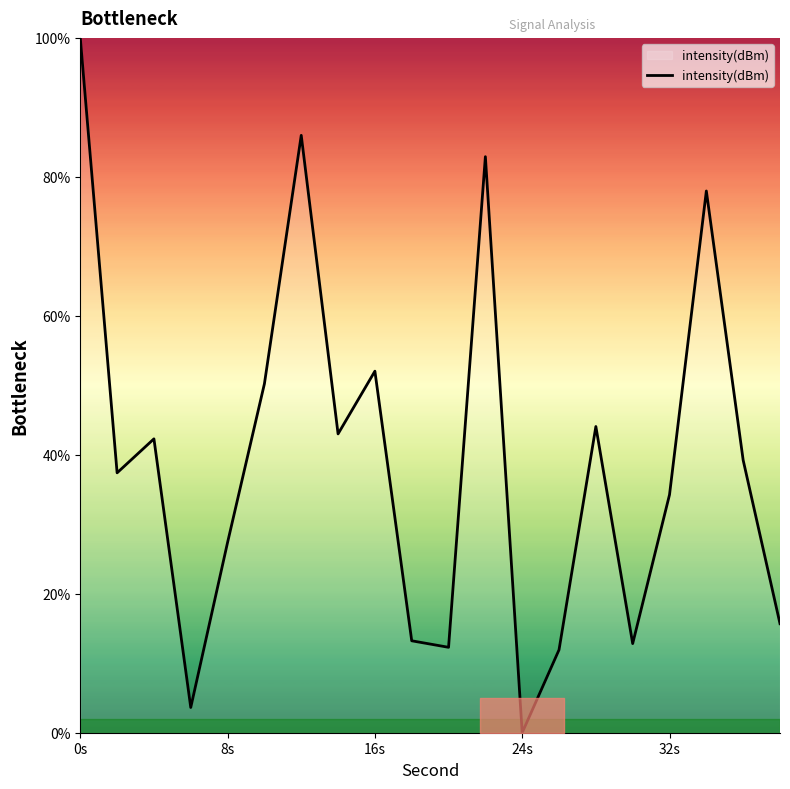

What is the average value?

39.3